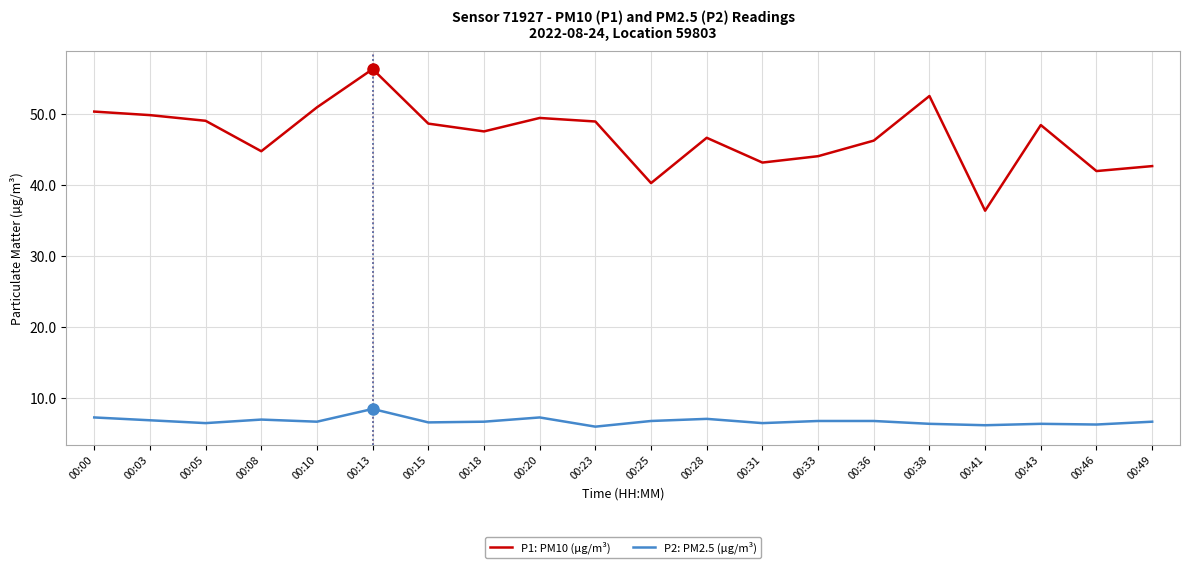

True or false: P1: PM10 (µg/m³) and P2: PM2.5 (µg/m³) intersect in this chart.

False